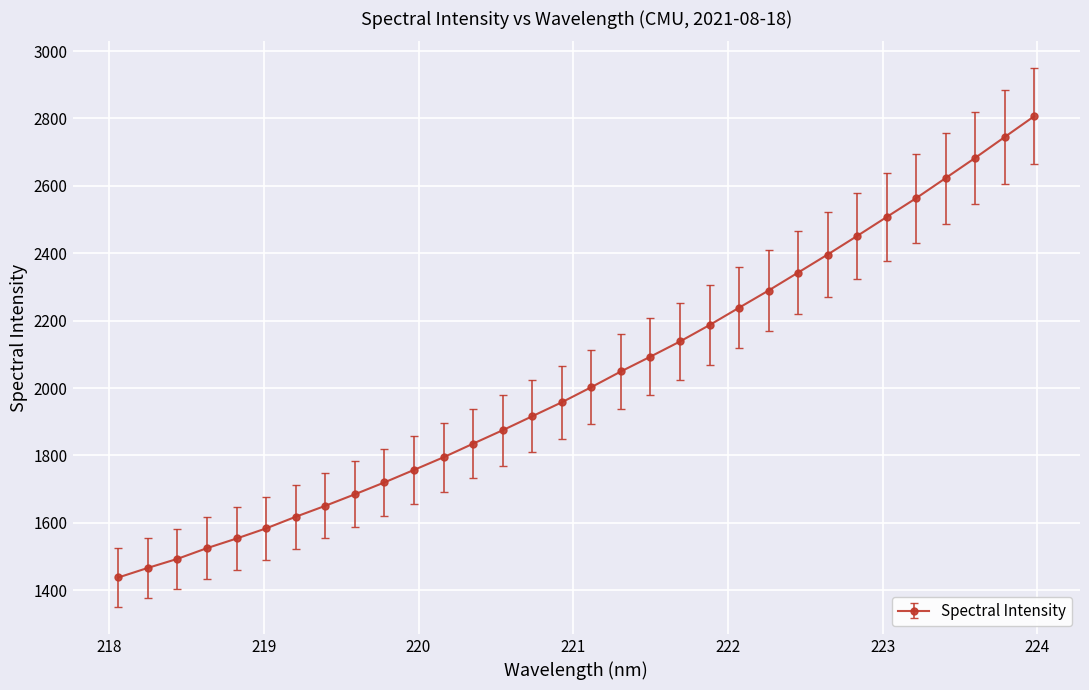

Count the number of values greater than 2002.

16